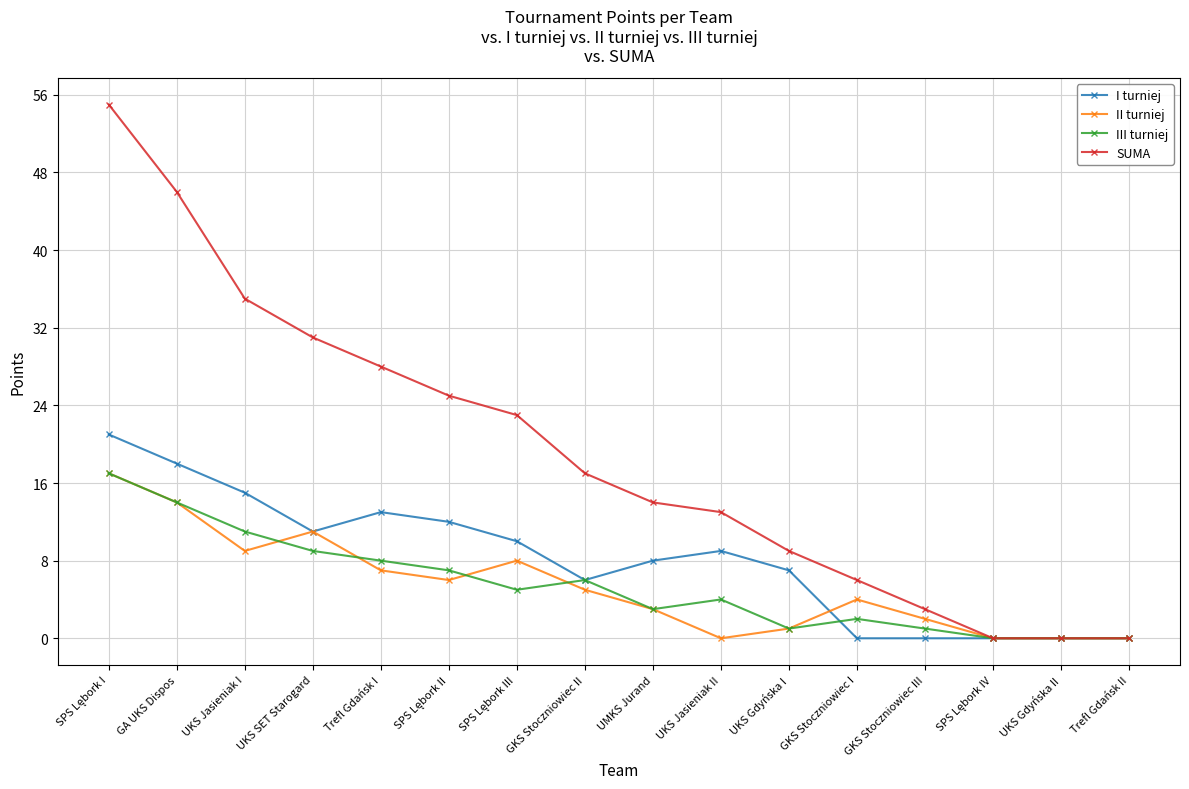

Which series has the widest spread of values?

SUMA